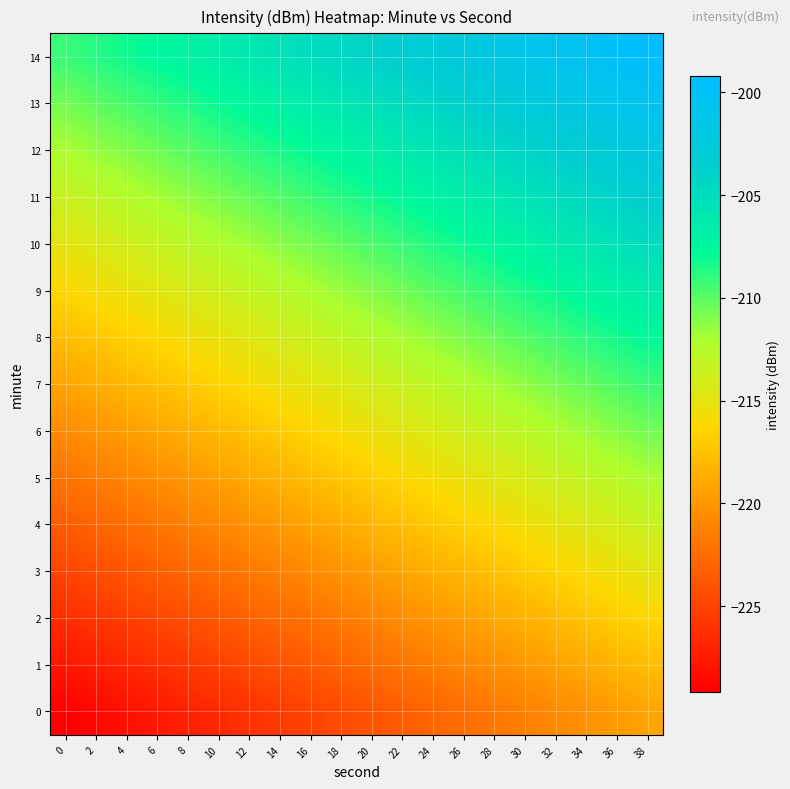

How many distinct data groups are displayed?

15